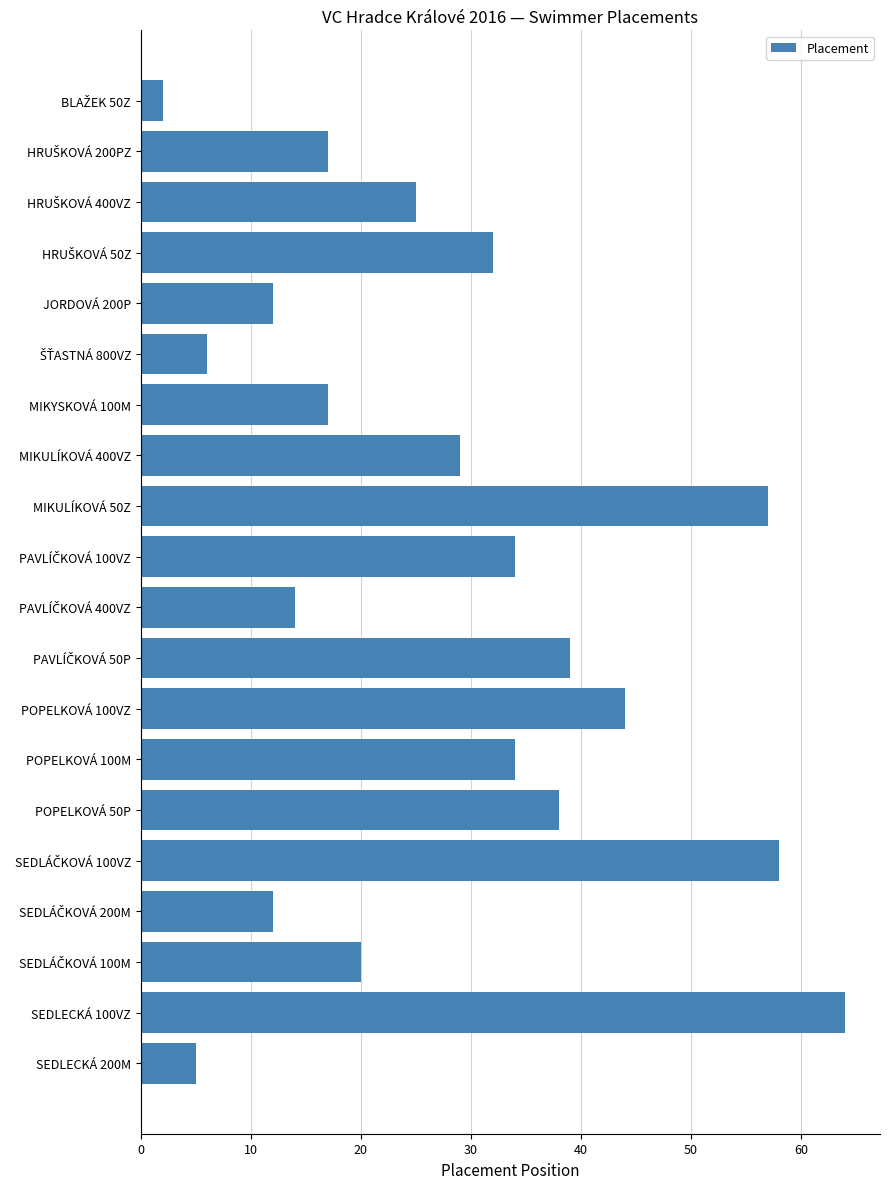

How many bars are there in total?

20